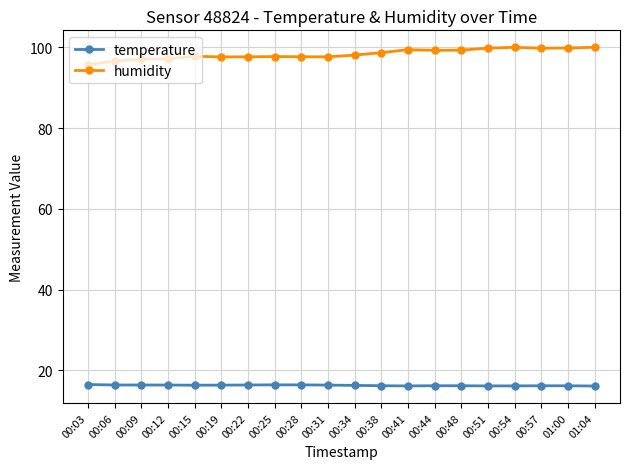

Rank the series by their average value, from highest to lowest.

humidity, temperature